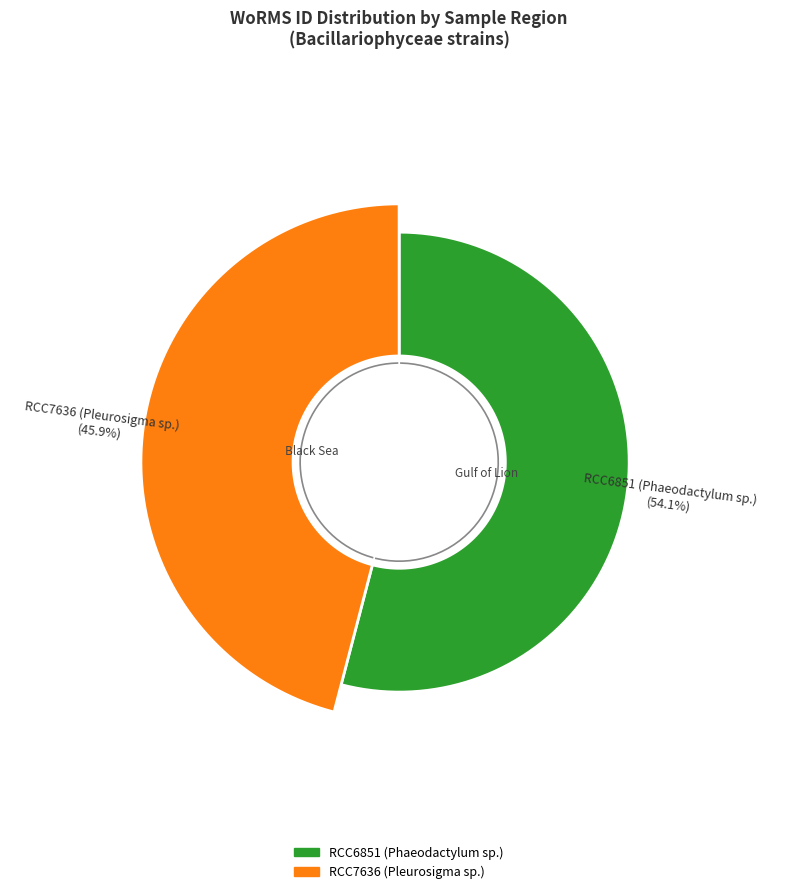

How many slices are in this pie chart?

2